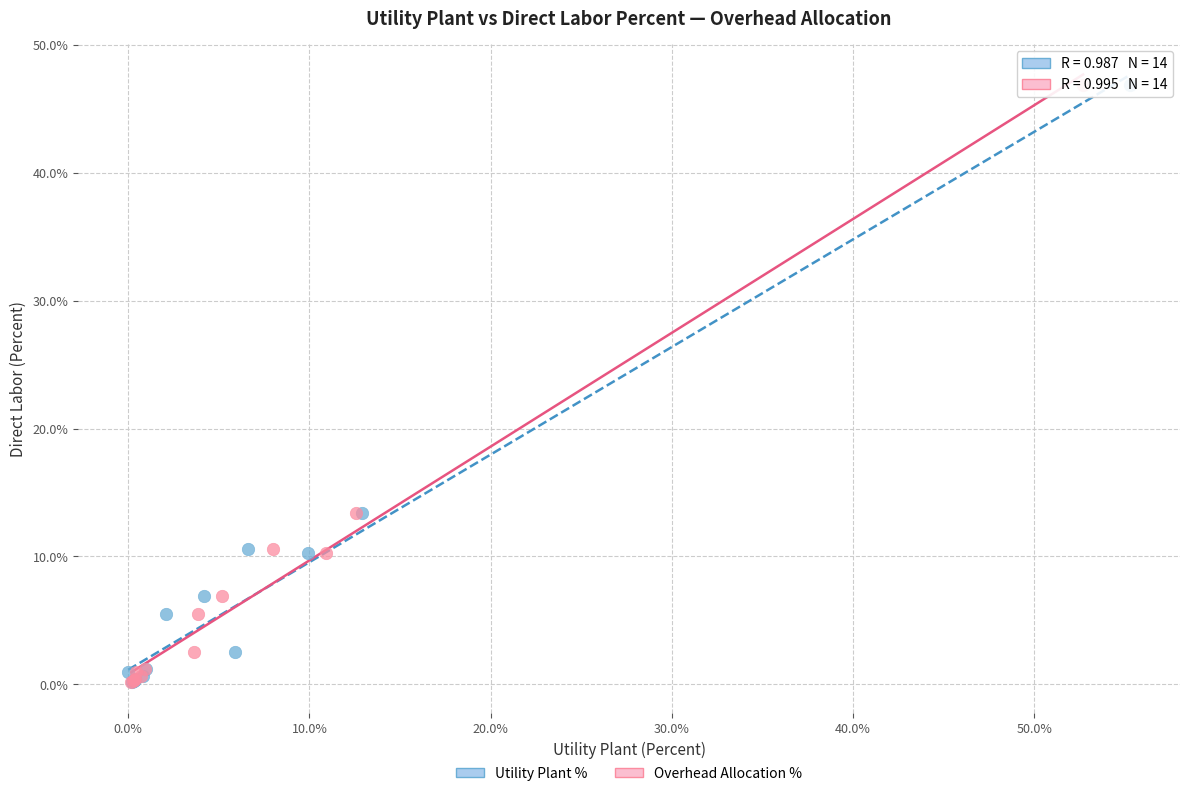

What are all the series names shown in the legend?

Utility Plant %, Overhead Allocation %